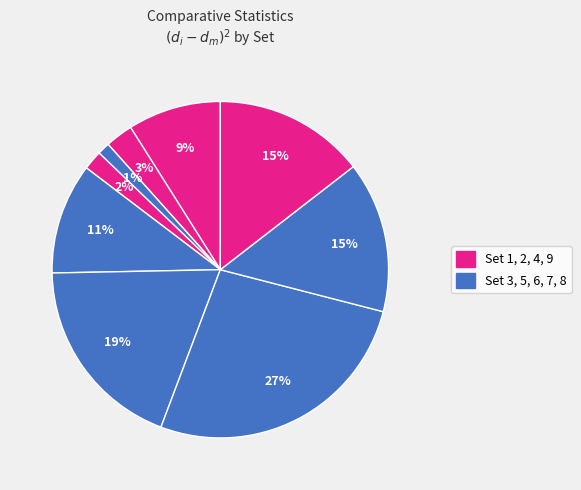

How many slices are in this pie chart?

9